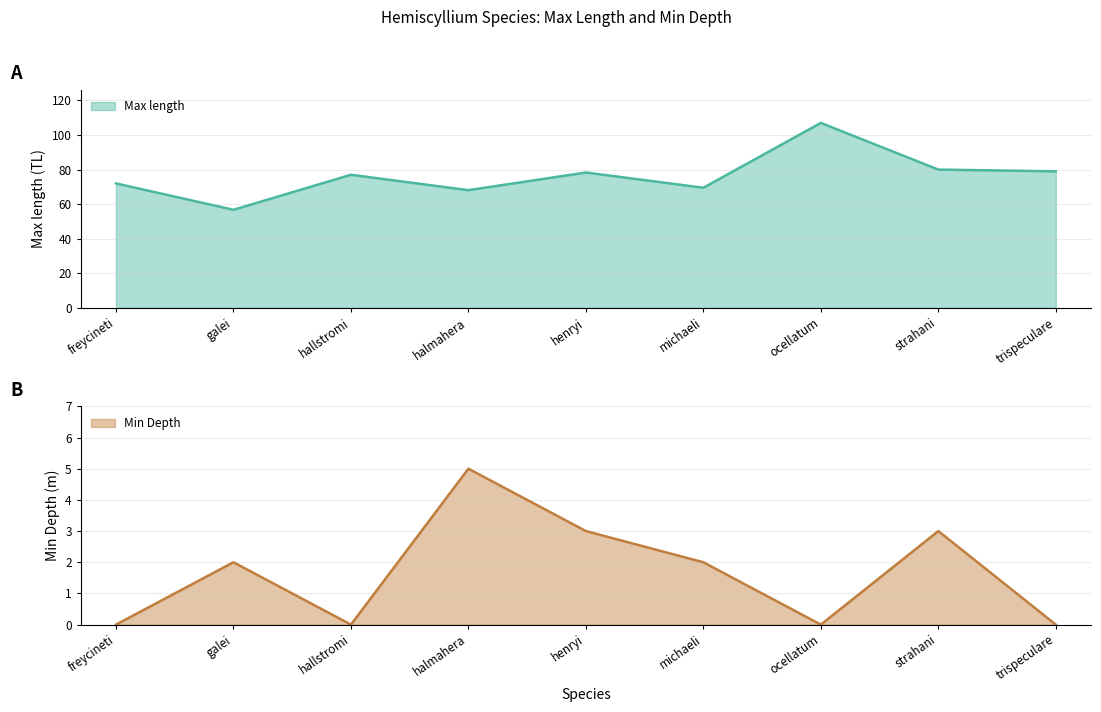

What is the sum of the Min Depth values at strahani and michaeli?

5